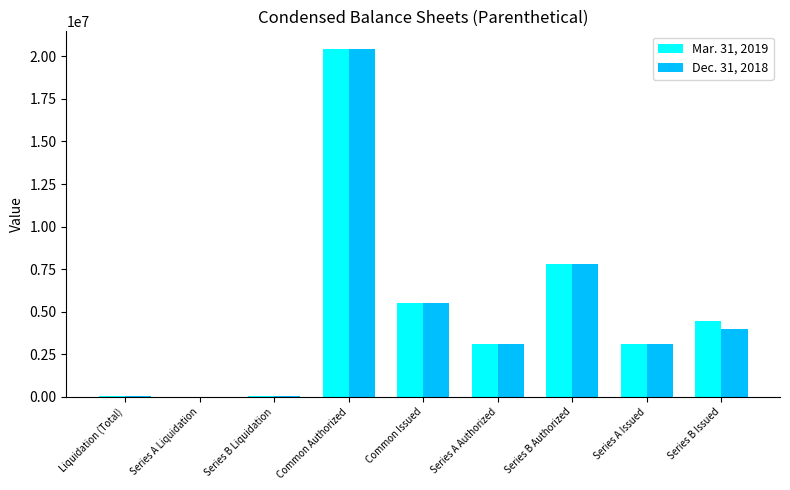

At which category is the sum across all series the highest?

Common Authorized